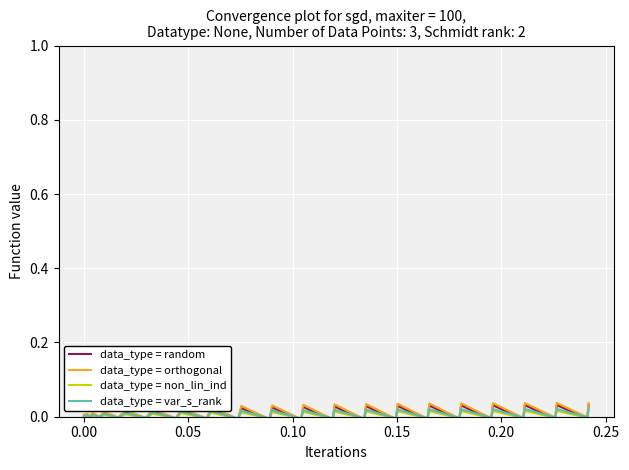

Which series ends up on top after the final intersection of data_type = non_lin_ind and data_type = random?

data_type = random